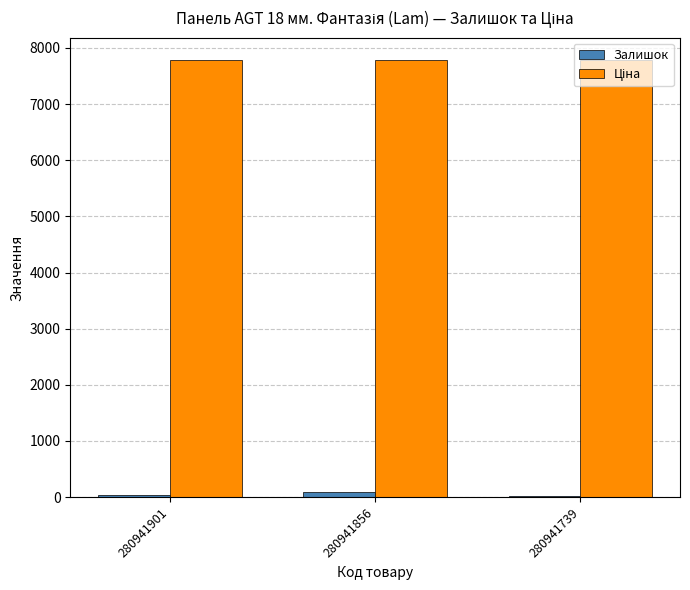

Is it true that Залишок equals 21.0 at 280941739?

True